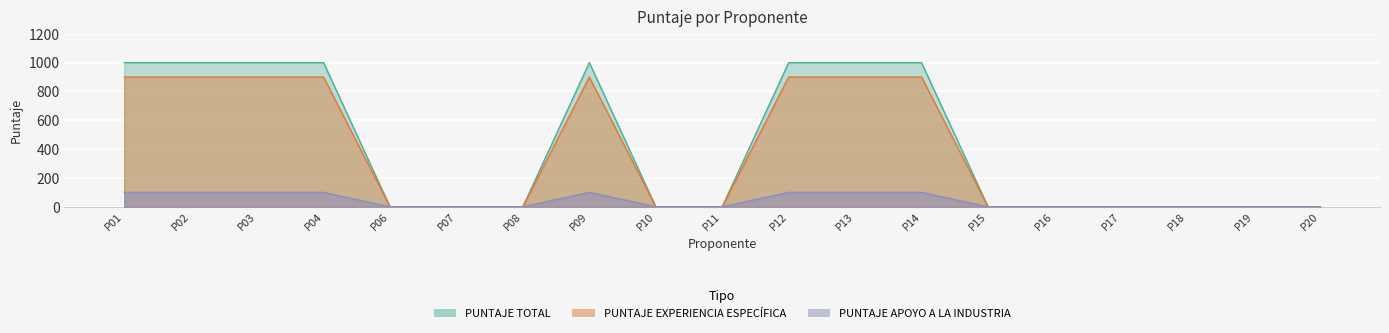

List the series in order of their peak value, lowest first.

PUNTAJE TOTAL, PUNTAJE APOYO A LA INDUSTRIA, PUNTAJE EXPERIENCIA ESPECÍFICA